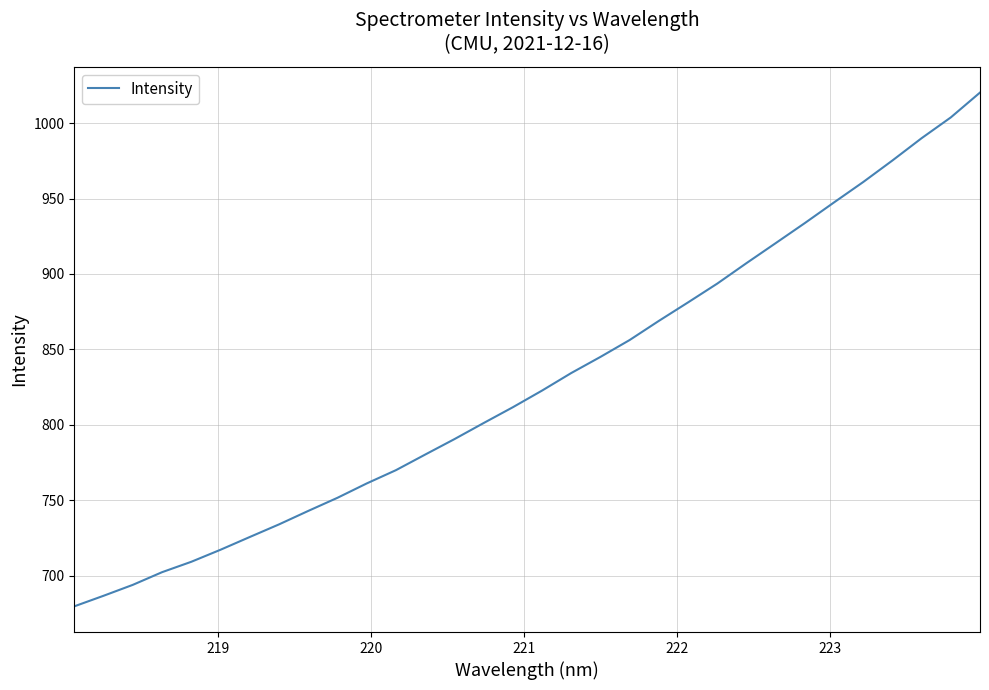

What is the difference between the maximum and minimum values?

340.7